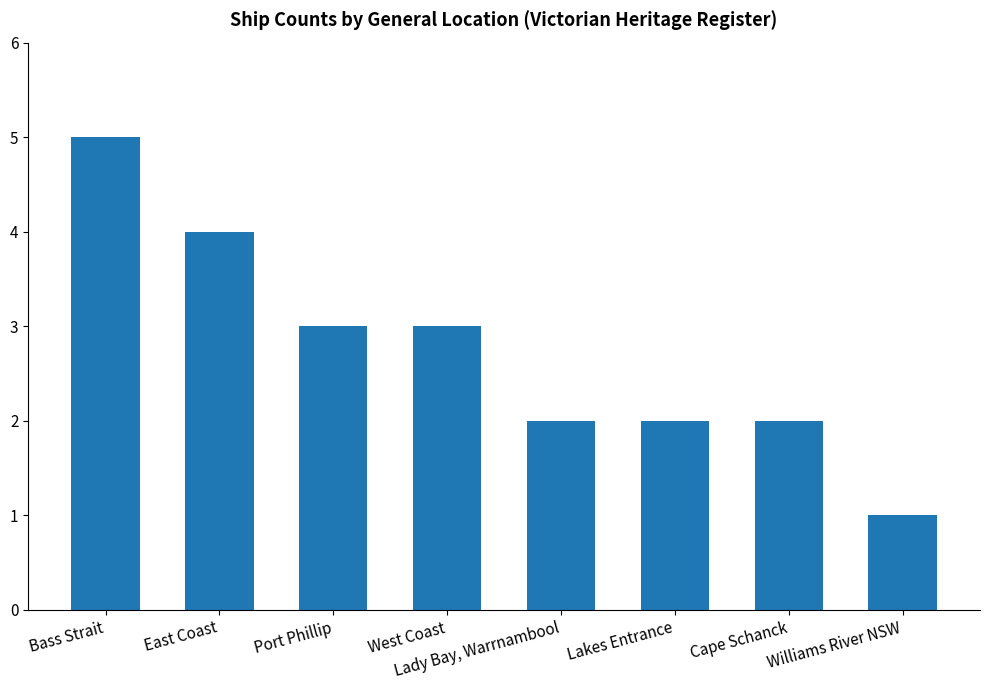

Which category has the highest value across all series?

Bass Strait